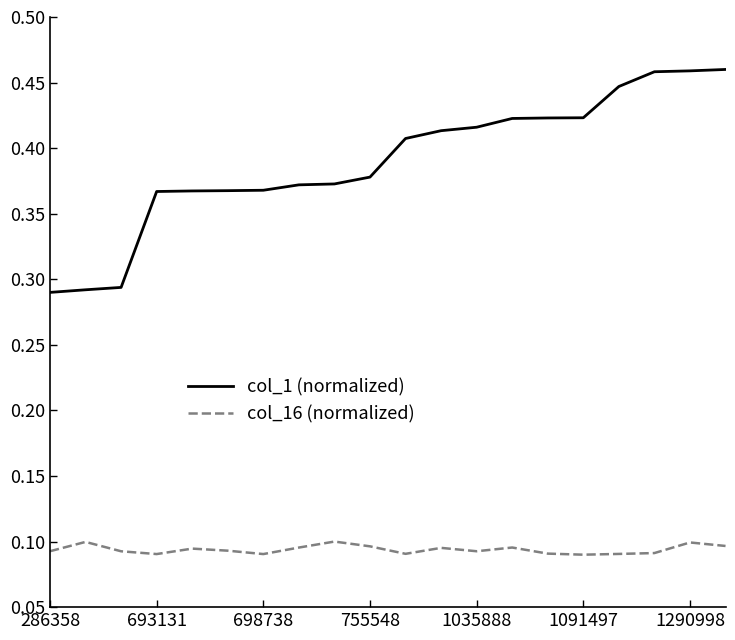

Which series has the largest range (max minus min)?

col_1 (normalized)